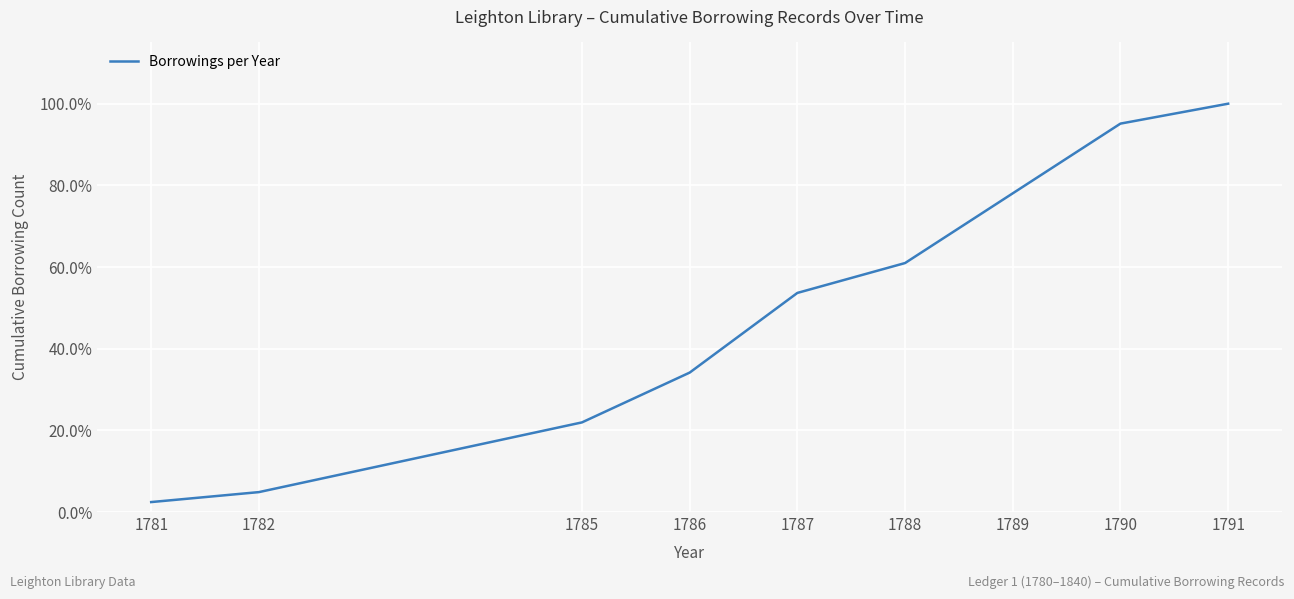

Is this an area chart (filled region under the line)?

No